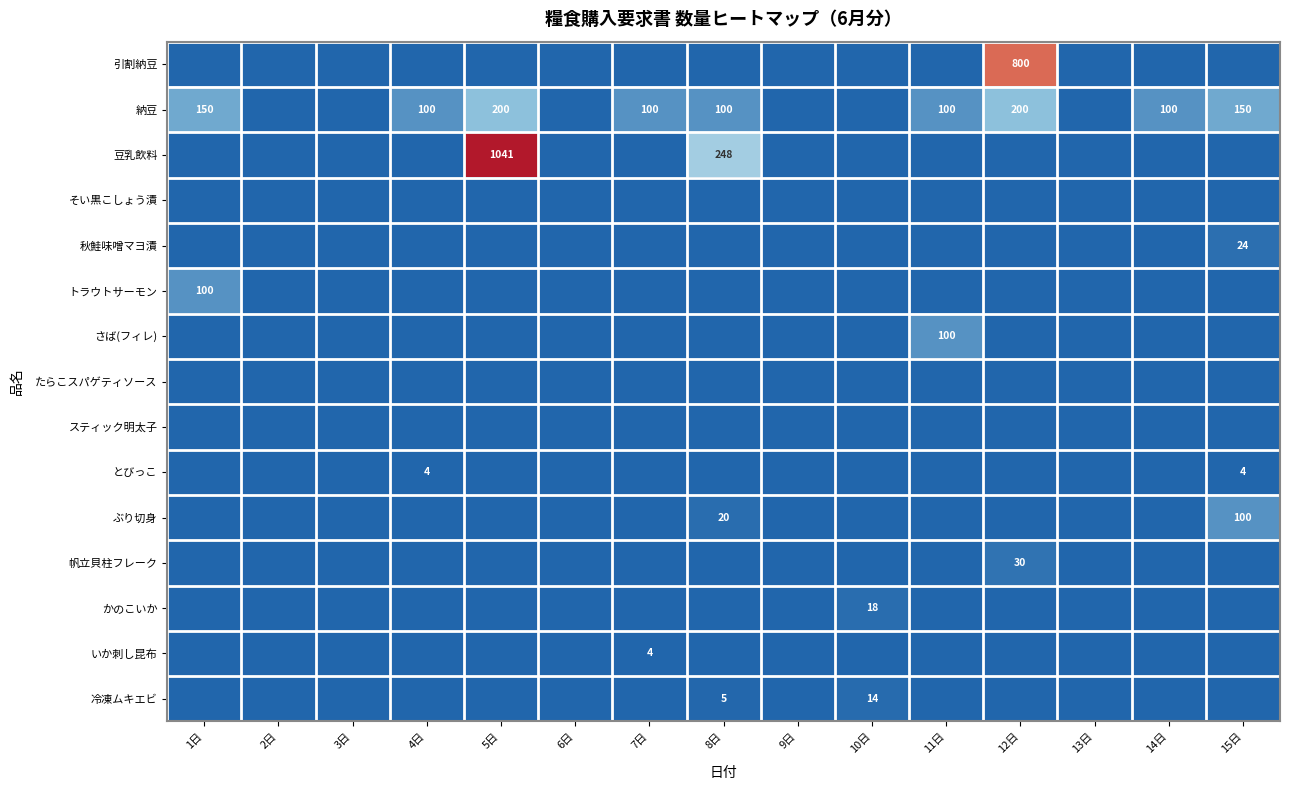

True or false: 引割納豆 has a value of 800 at 12日.

True